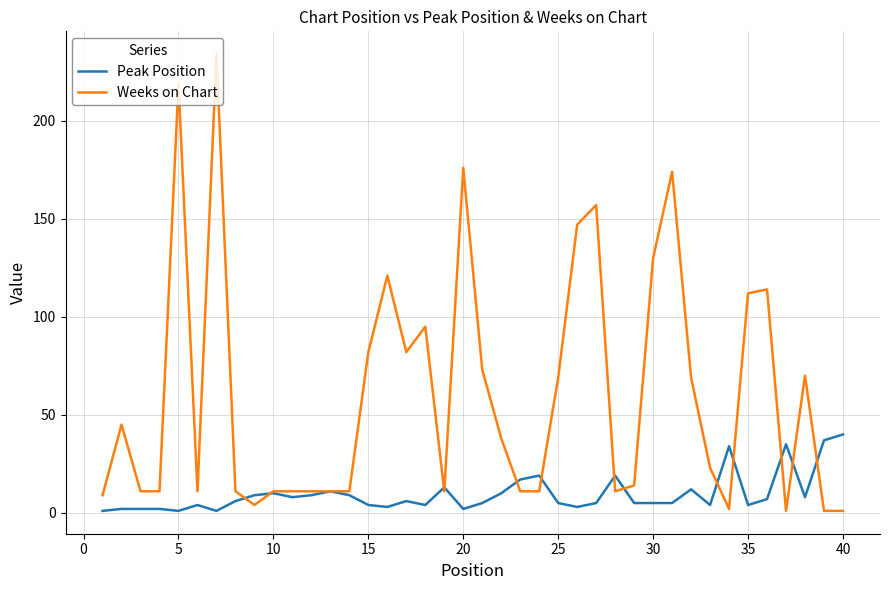

What is the minimum value shown in the chart?

1